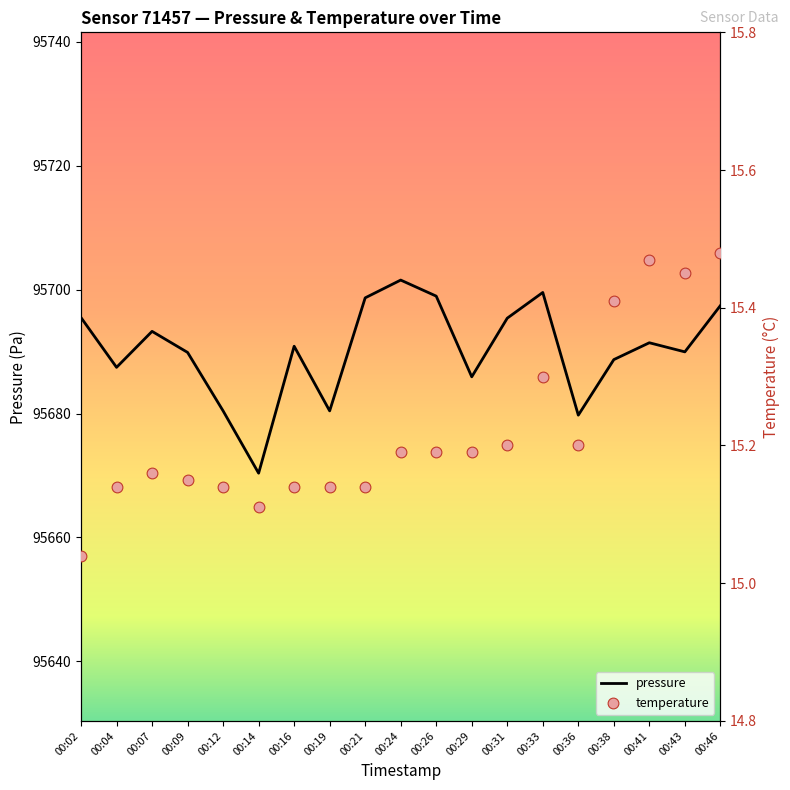

Which series has the largest Y range (max minus min)?

pressure